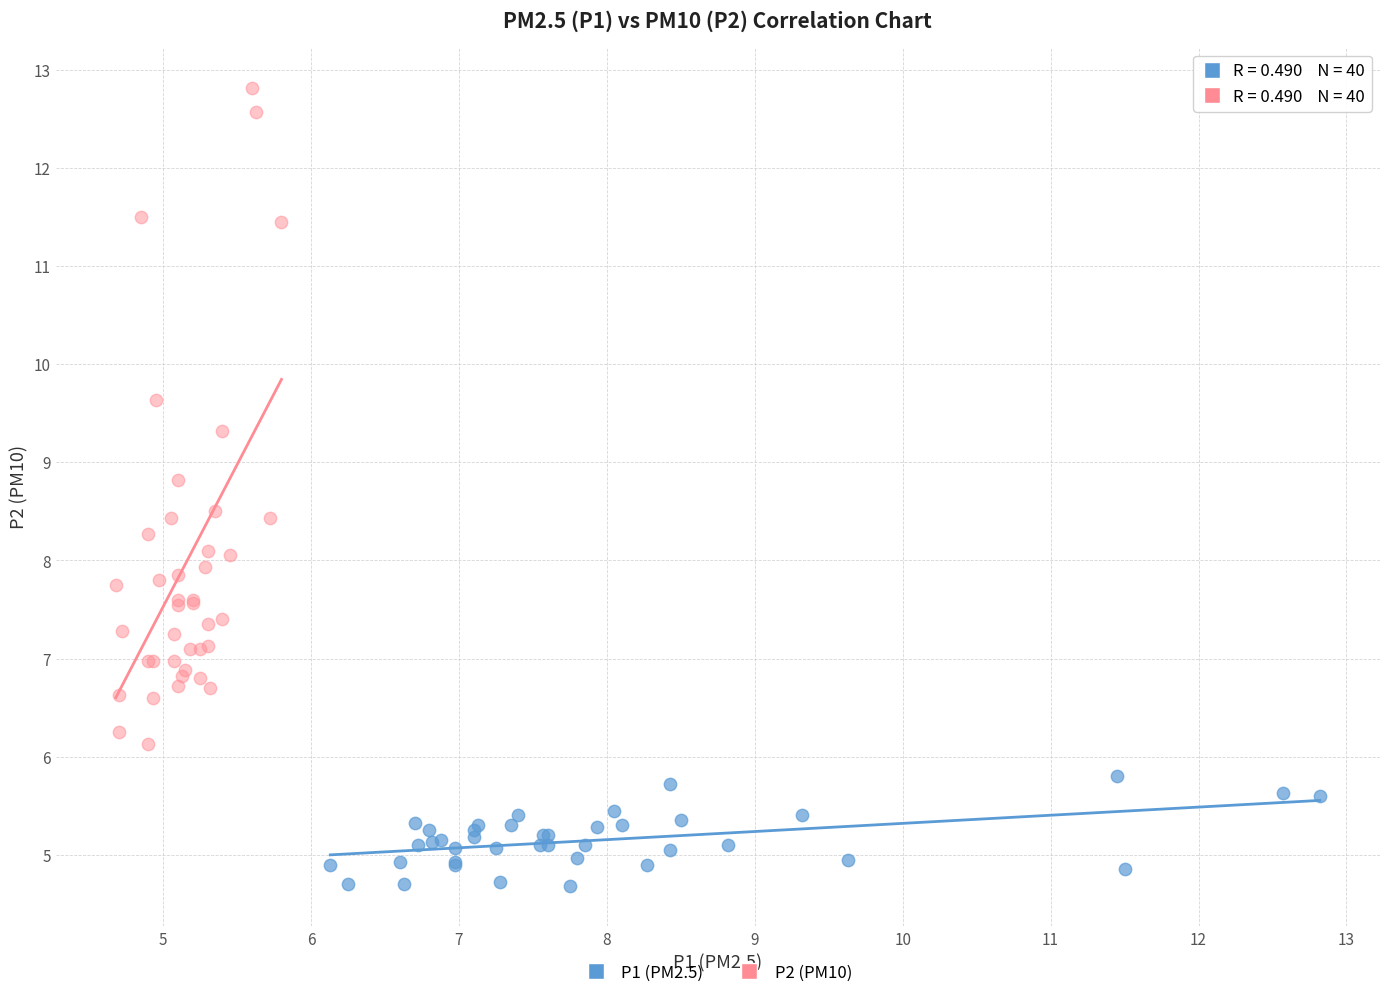

Which series reaches the minimum Y coordinate?

P1 (PM2.5)